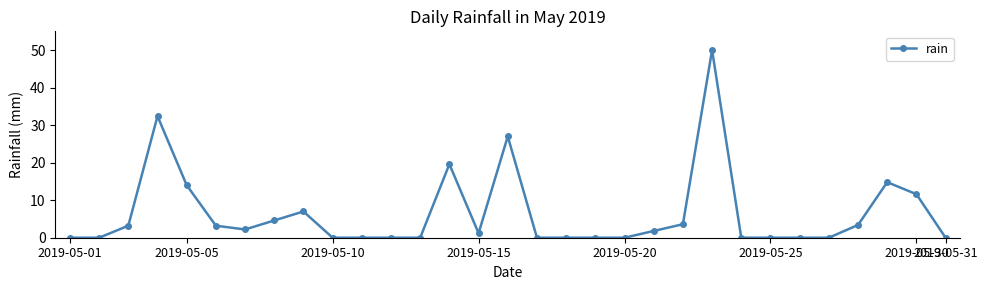

How many data points are above 1?

16